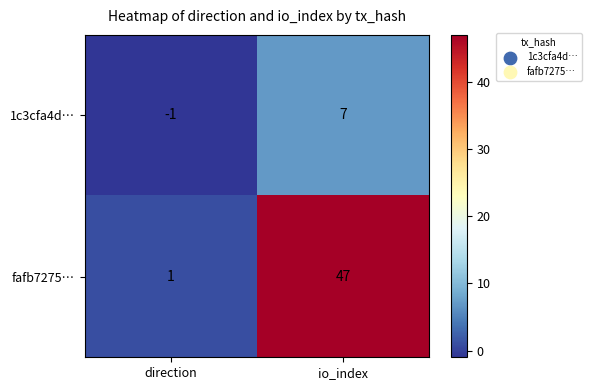

The value of fafb7275… at io_index is 73. True or false?

False